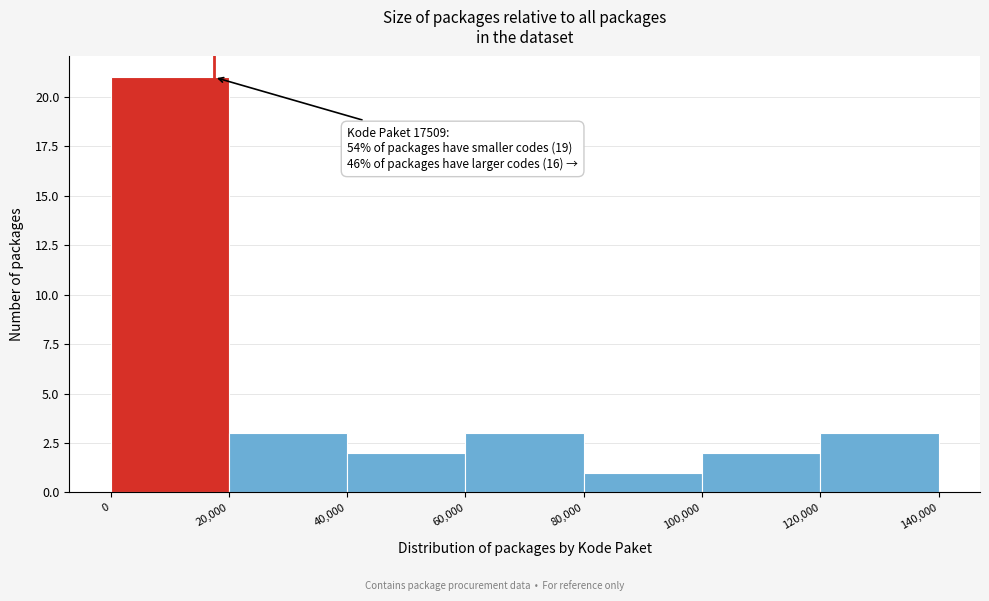

Which range on the x-axis has the tallest bar?

0 to 20,000